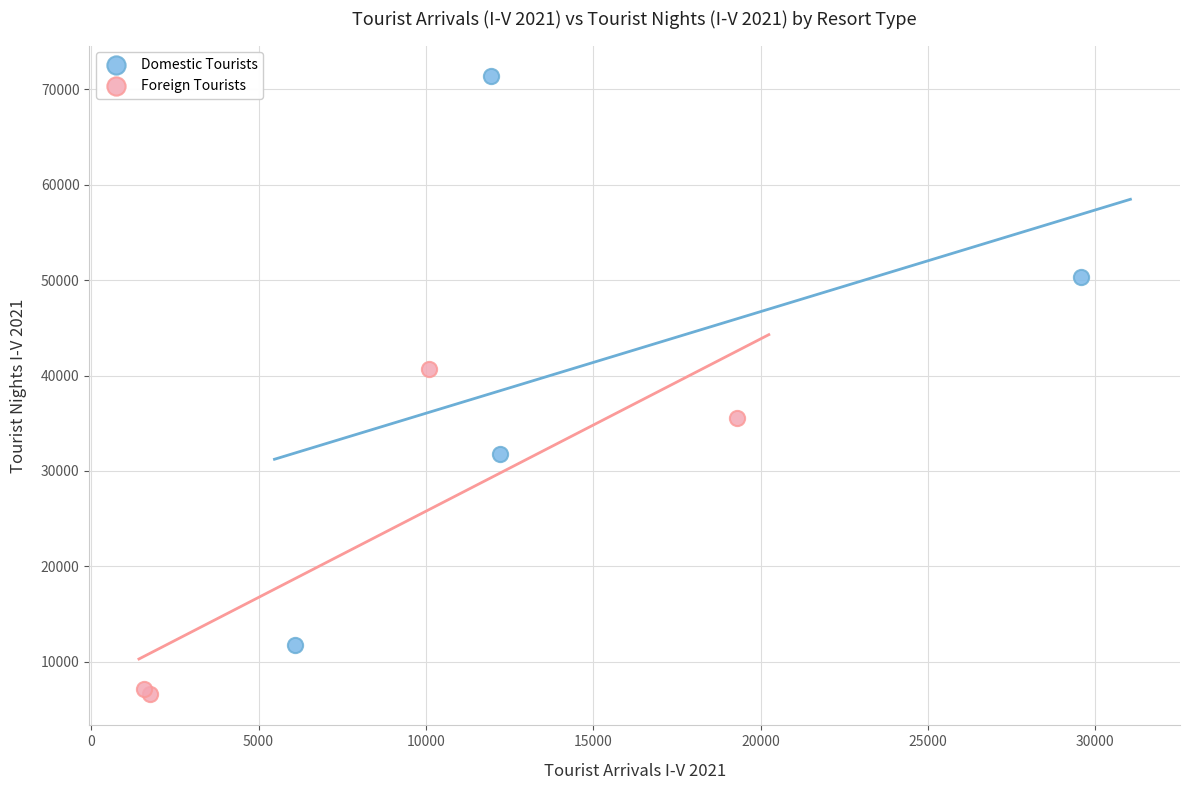

Which series contains the lowest Y value?

Foreign Tourists